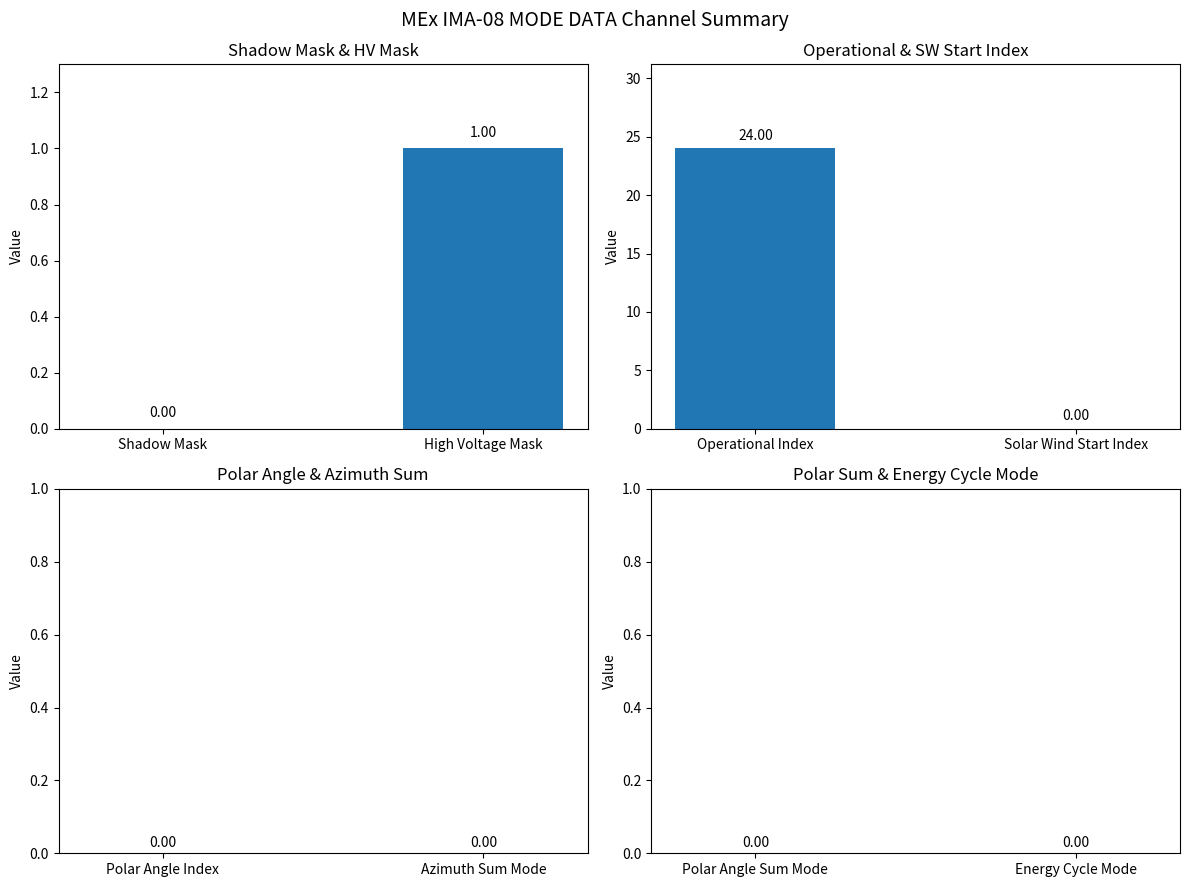

What is the label of the 2nd bar from the right?

Shadow Mask